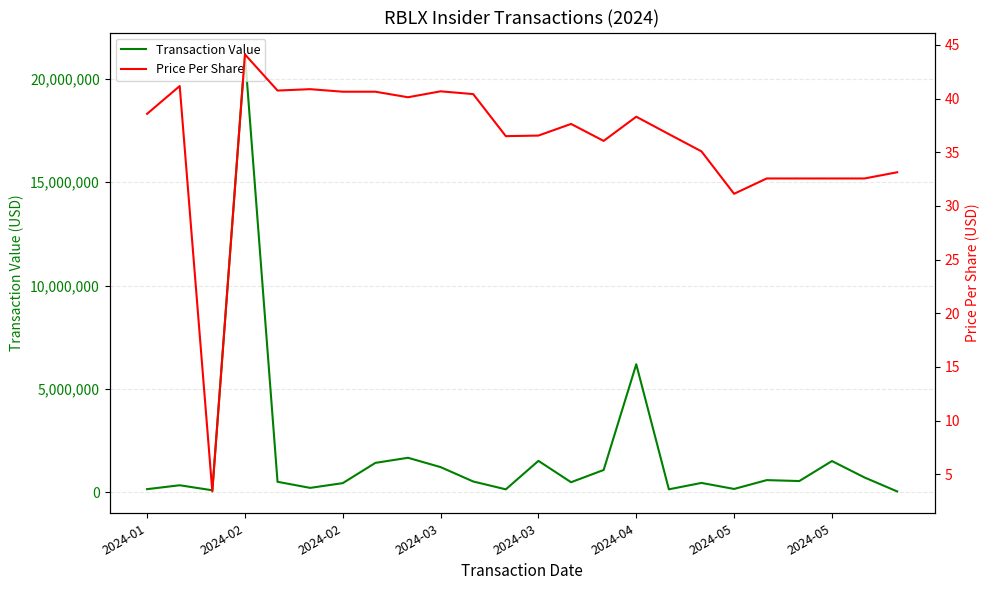

Reading left to right, extract all data points from this chart.

Transaction Value: 154320.0	343060.0	99998.0	21176193.0	510620.0	216076.0	445902.0	1424920.0	1671788.0	1220280.0	525438.0	146000.0	1523085.0	489304.0	1081737.0	6193905.0	146760.0	456054.0	164245.0	591434.0	546894.0	1513798.0	718772.0	44899.0
Price Per Share: 38.6	41.2	3.4	44.1	40.7	40.9	40.6	40.6	40.1	40.7	40.4	36.5	36.6	37.6	36.1	38.3	36.7	35.1	31.1	32.6	32.6	32.6	32.6	33.1